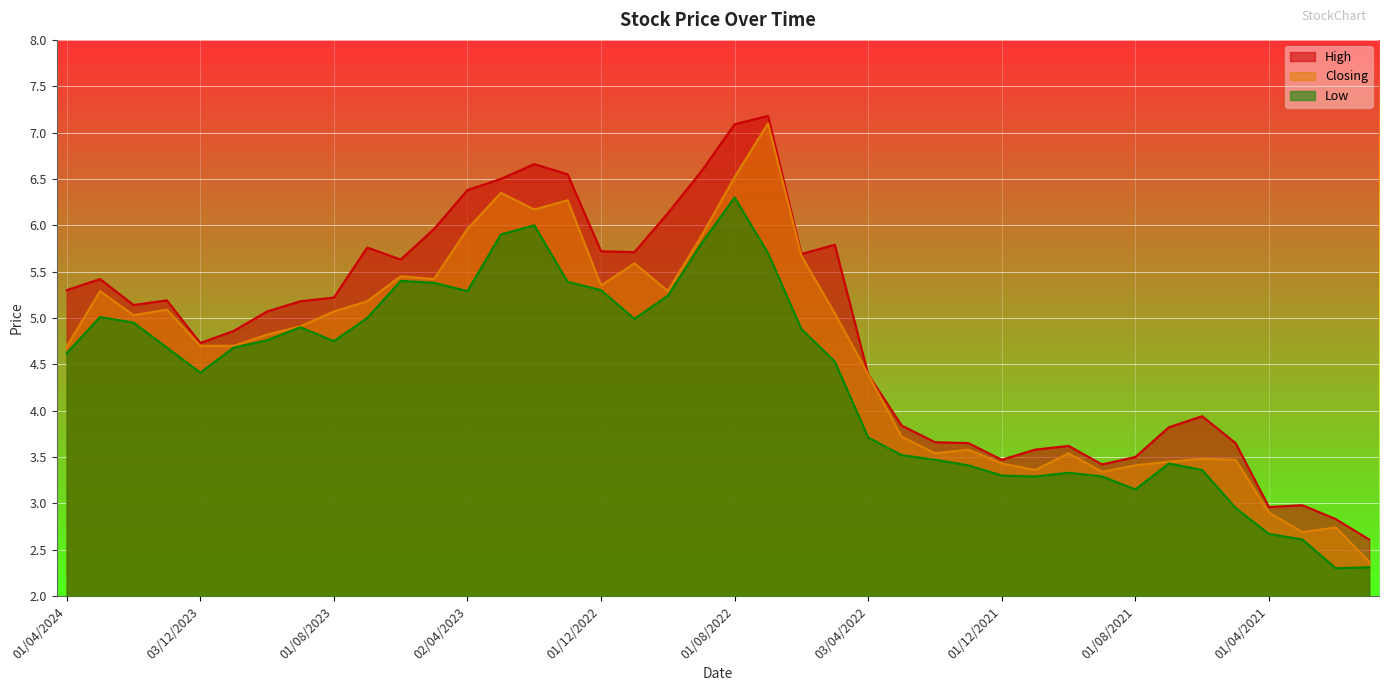

The value of Low at 01/11/2023 is 3.2. True or false?

False